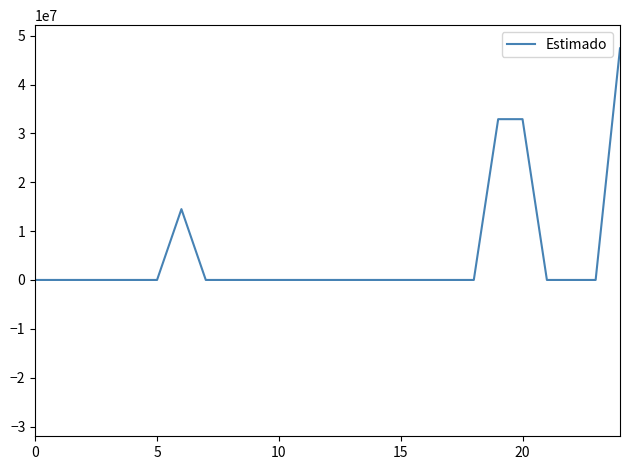

Count the number of values greater than 0.

4